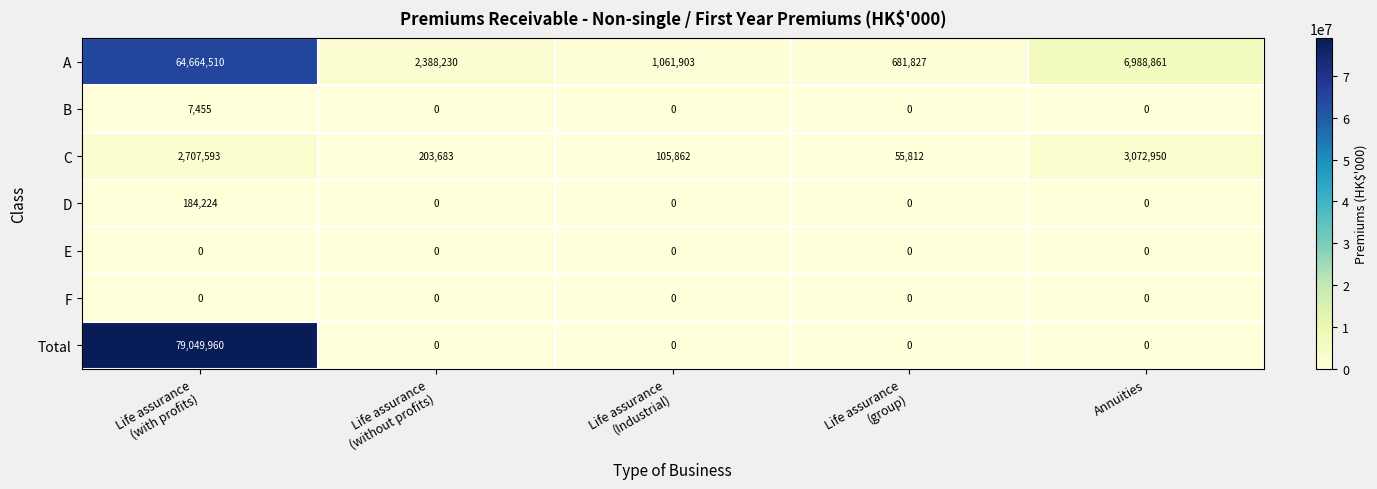

Which series has the largest total across all categories?

Total